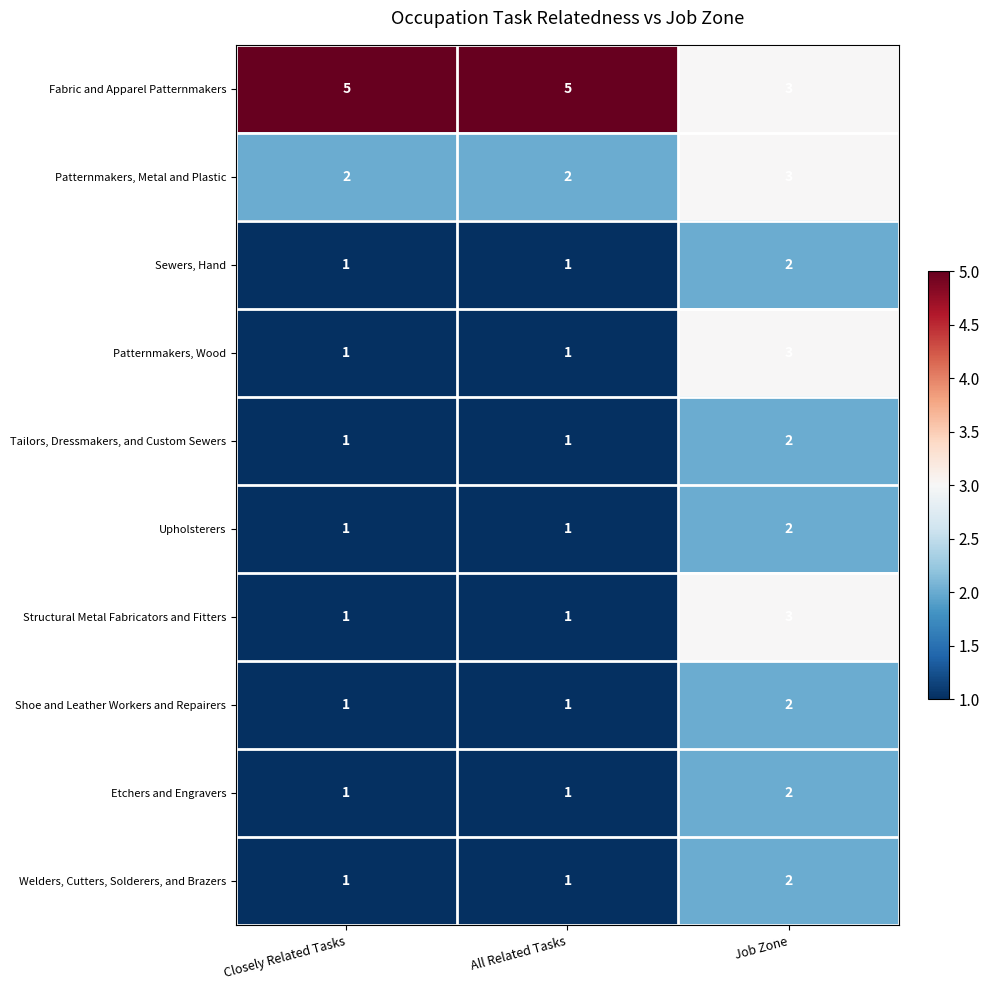

The value of Structural Metal Fabricators and Fitters at Closely Related Tasks is 2. True or false?

False